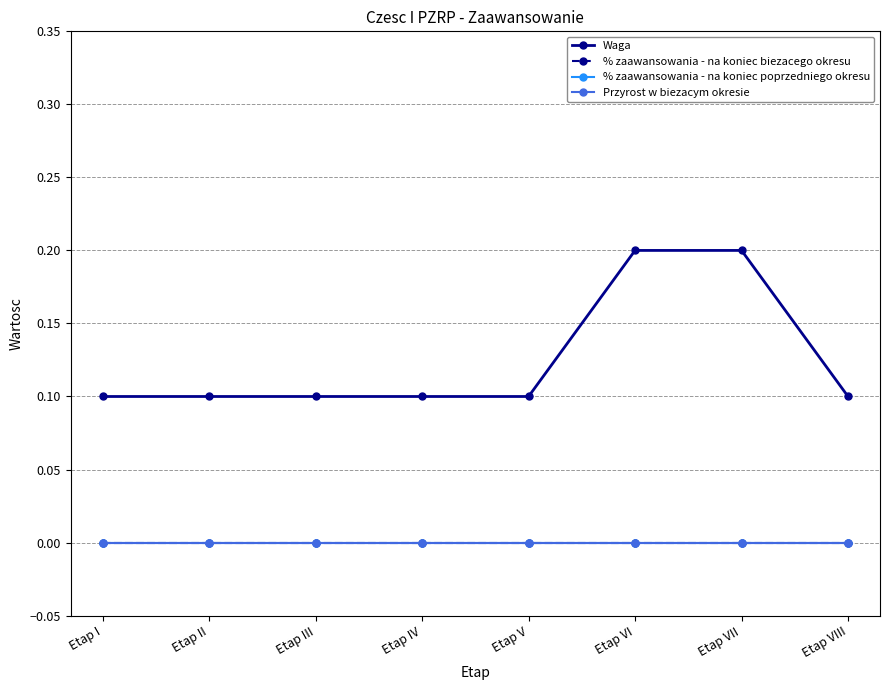

Reading right to left, list all the values displayed in this chart.

Waga: Etap VIII=0.1	Etap VII=0.2	Etap VI=0.2	Etap V=0.1	Etap IV=0.1	Etap III=0.1	Etap II=0.1	Etap I=0.1
% zaawansowania - na koniec biezacego okresu: Etap VIII=0.0	Etap VII=0.0	Etap VI=0.0	Etap V=0.0	Etap IV=0.0	Etap III=0.0	Etap II=0.0	Etap I=0.0
% zaawansowania - na koniec poprzedniego okresu: Etap VIII=0.0	Etap VII=0.0	Etap VI=0.0	Etap V=0.0	Etap IV=0.0	Etap III=0.0	Etap II=0.0	Etap I=0.0
Przyrost w biezacym okresie: Etap VIII=0.0	Etap VII=0.0	Etap VI=0.0	Etap V=0.0	Etap IV=0.0	Etap III=0.0	Etap II=0.0	Etap I=0.0